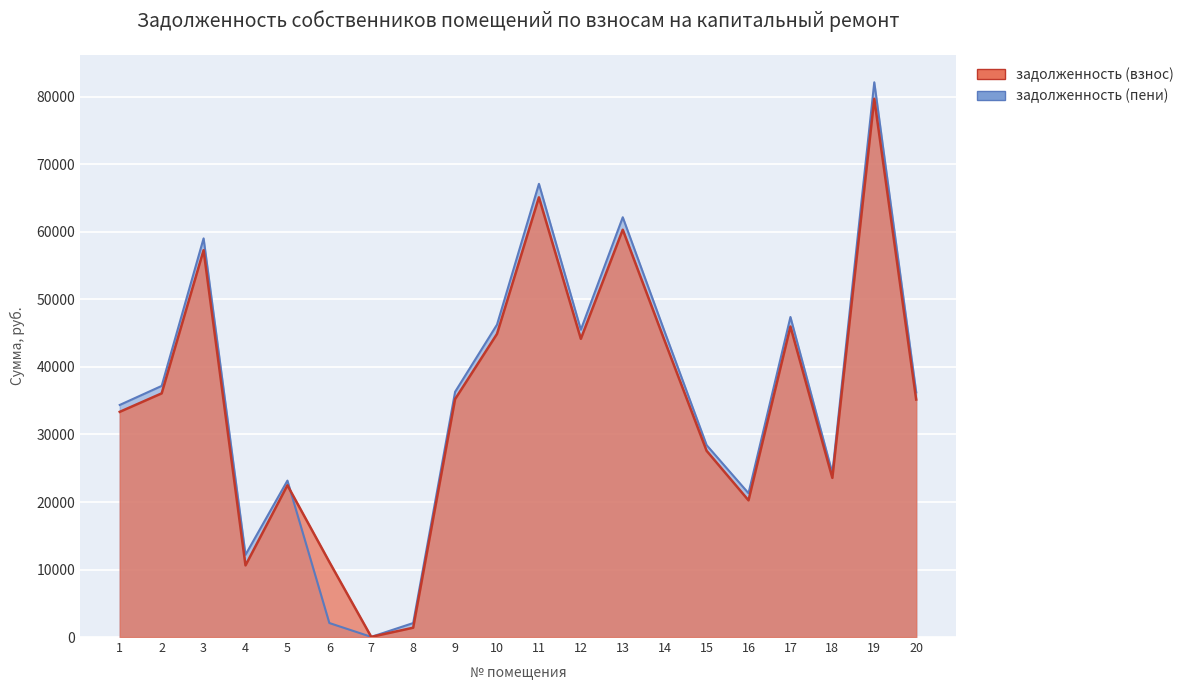

True or false: задолженность (пени) has more than 1 interior local peaks.

True